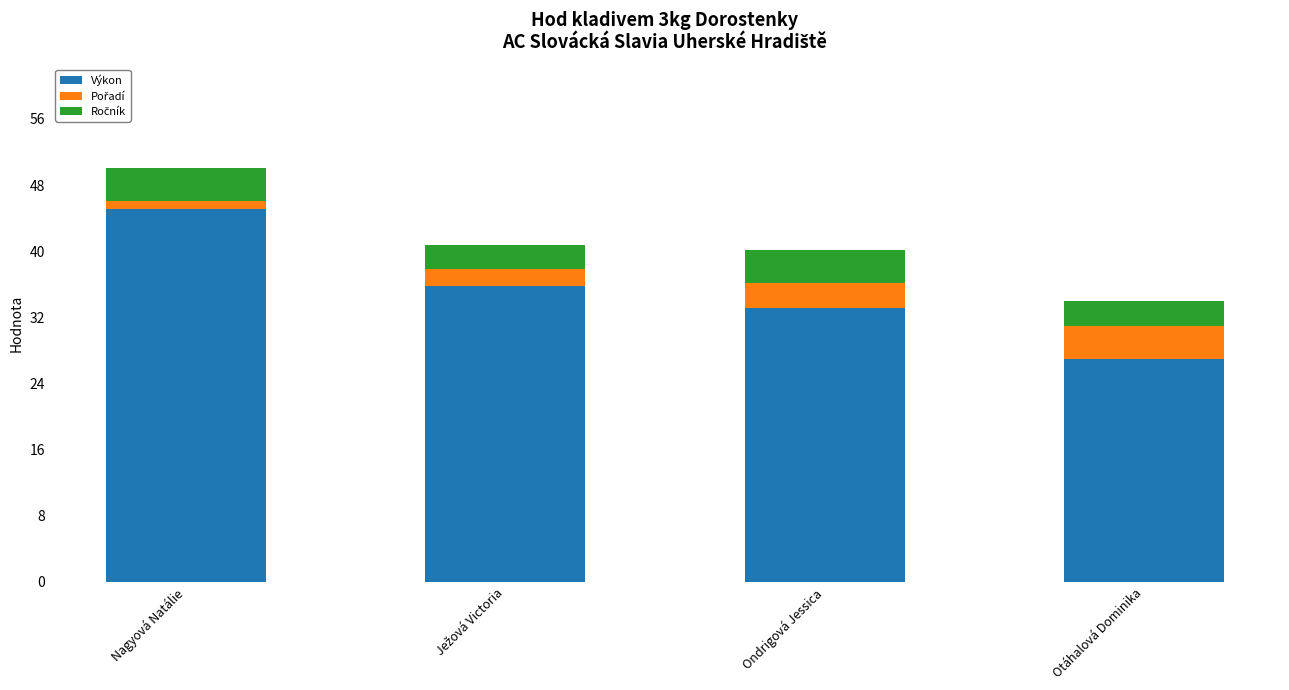

How many bars are there in total?

4